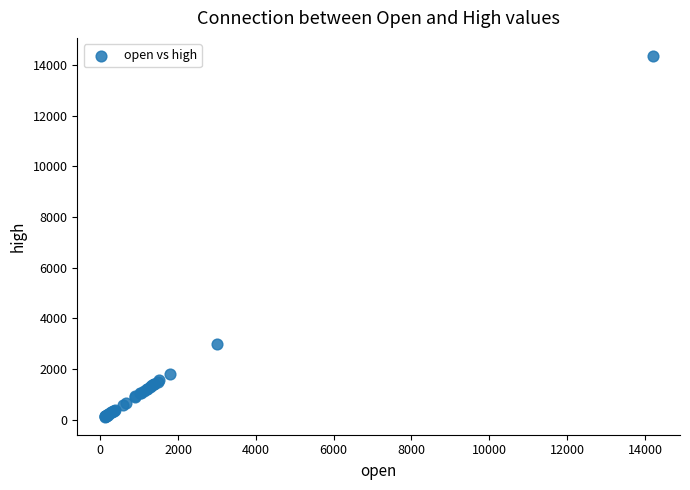

What Y value in the scatter plot is closest to 7241?

3005.6